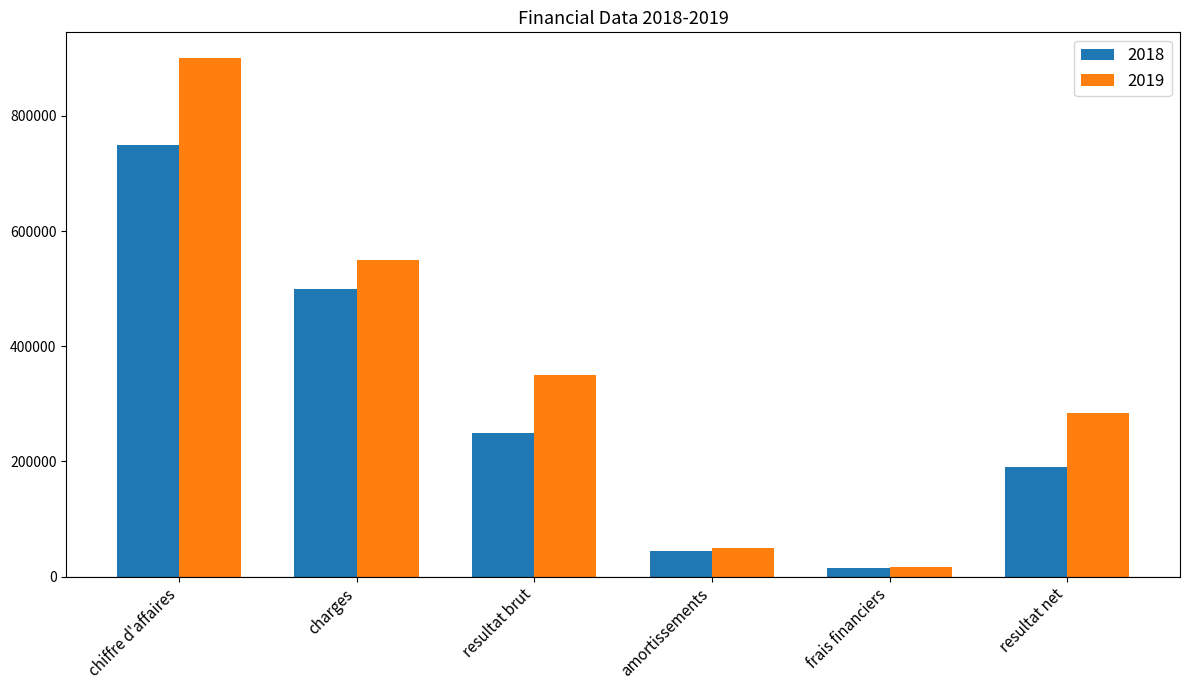

What is the value of the 2019 bar at the 1st from the left?

900000